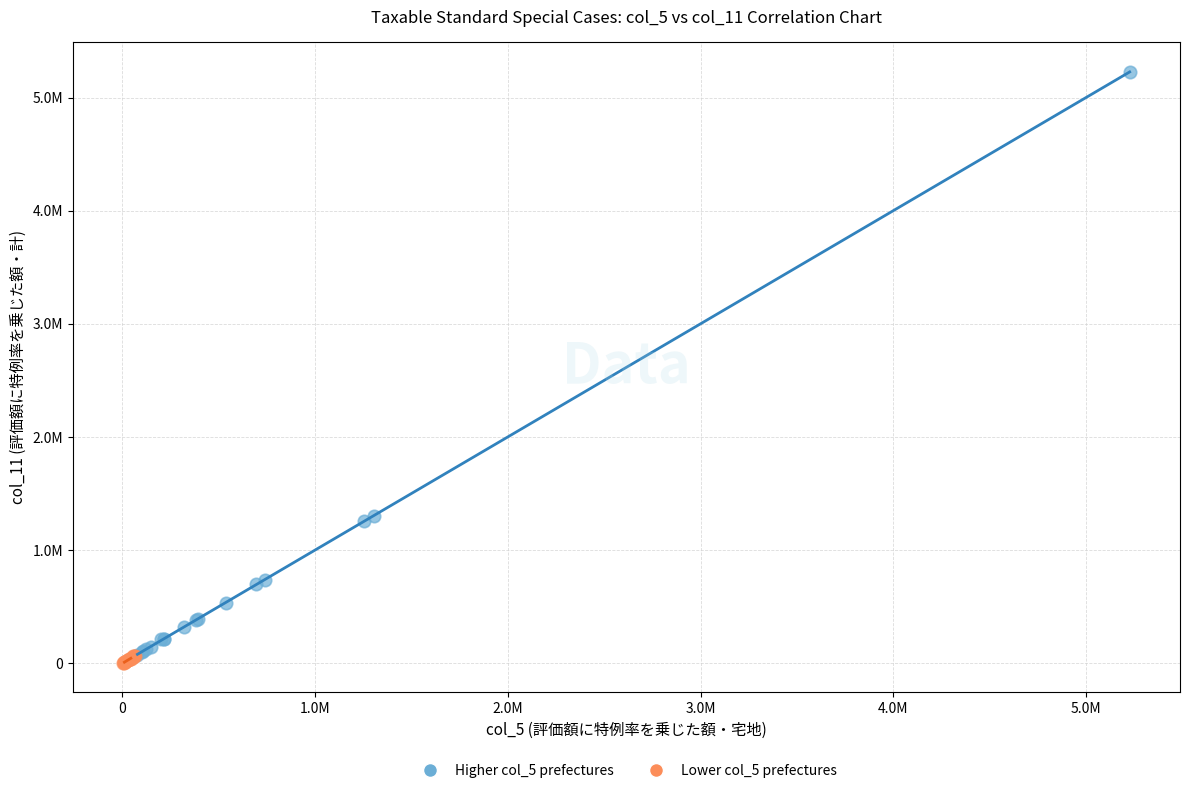

What are all the series names shown in the legend?

Higher col_5 prefectures, Lower col_5 prefectures